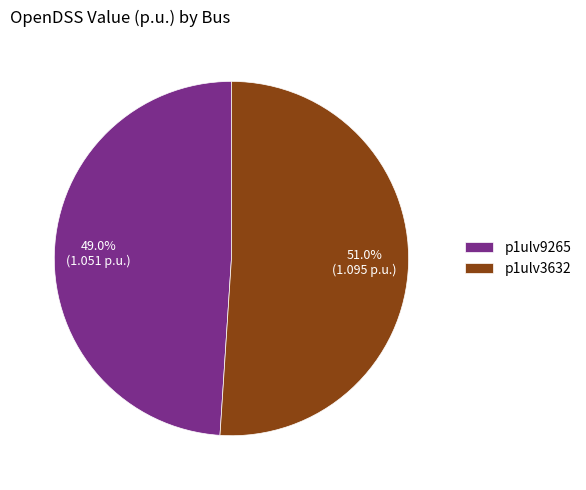

Rank the categories by value from lowest to highest.

p1ulv9265, p1ulv3632